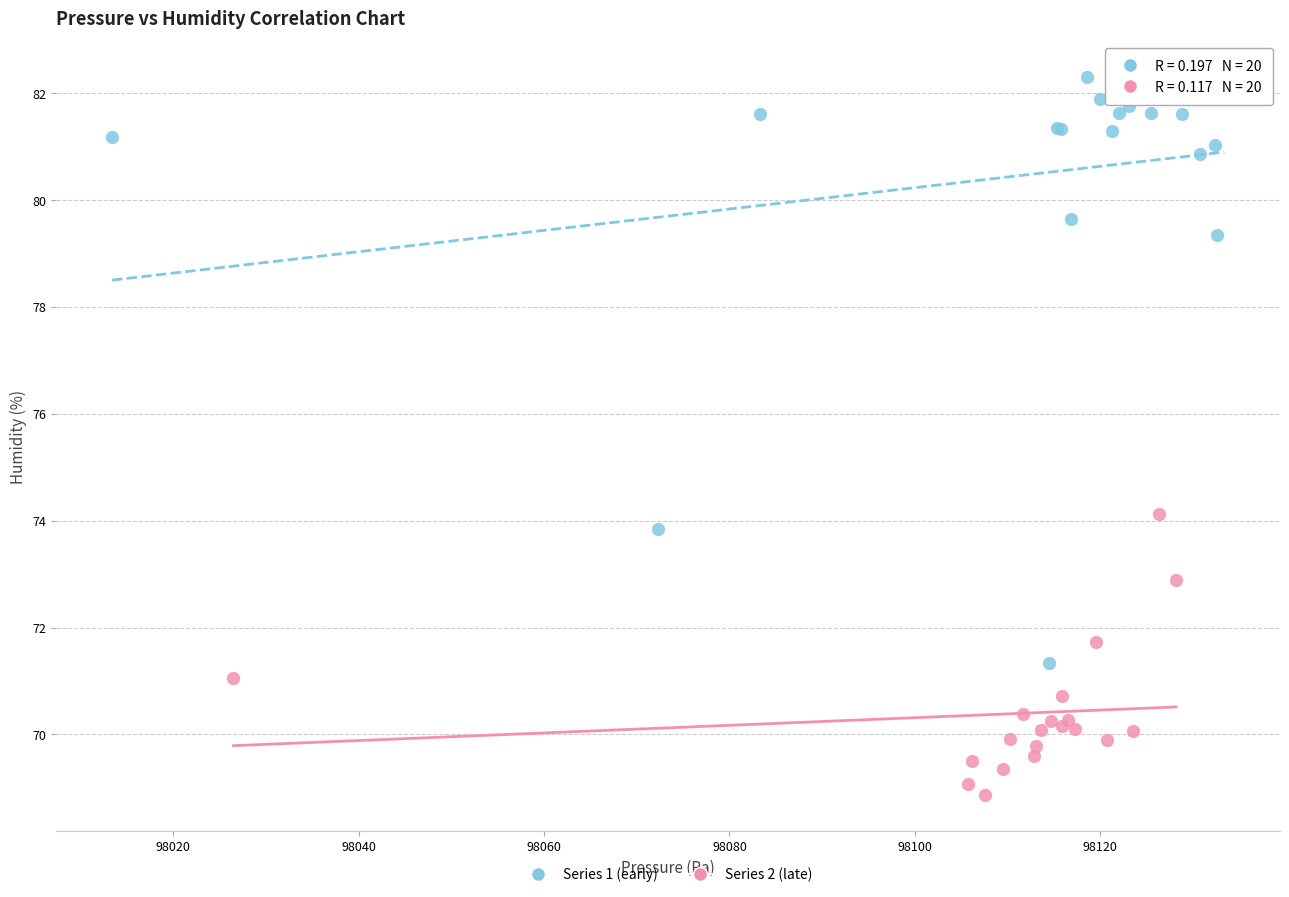

Which series reaches the maximum Y coordinate?

Series 1 (early)